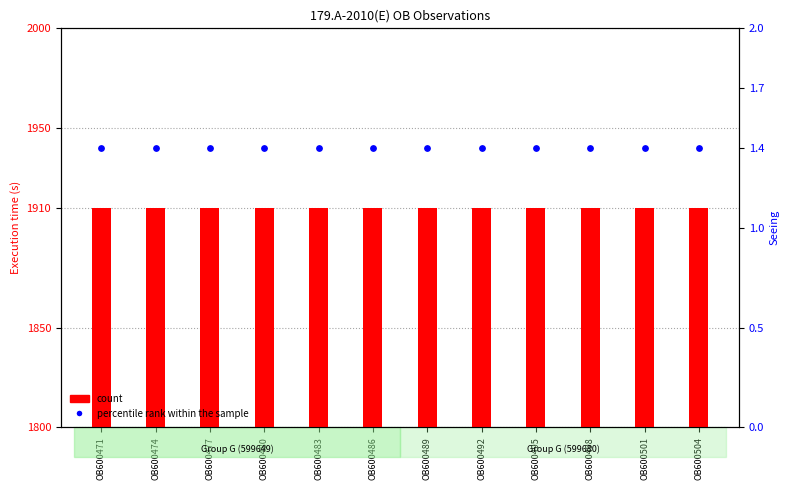

Is the value of percentile rank within the sample at OB600498 greater than the value of count at OB600483?

No